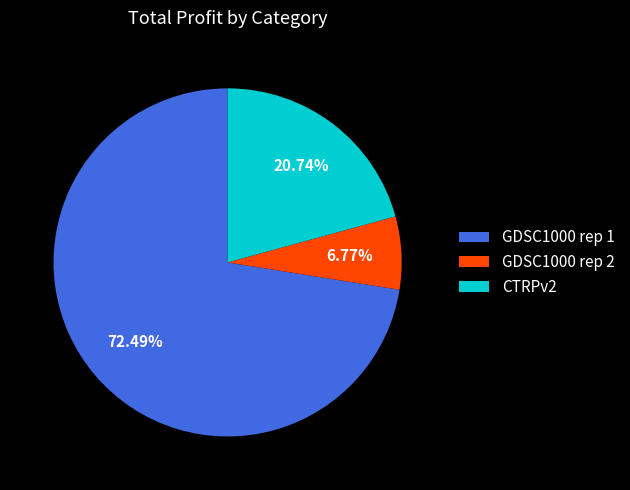

To the nearest percent, what is the average slice percentage?

33%